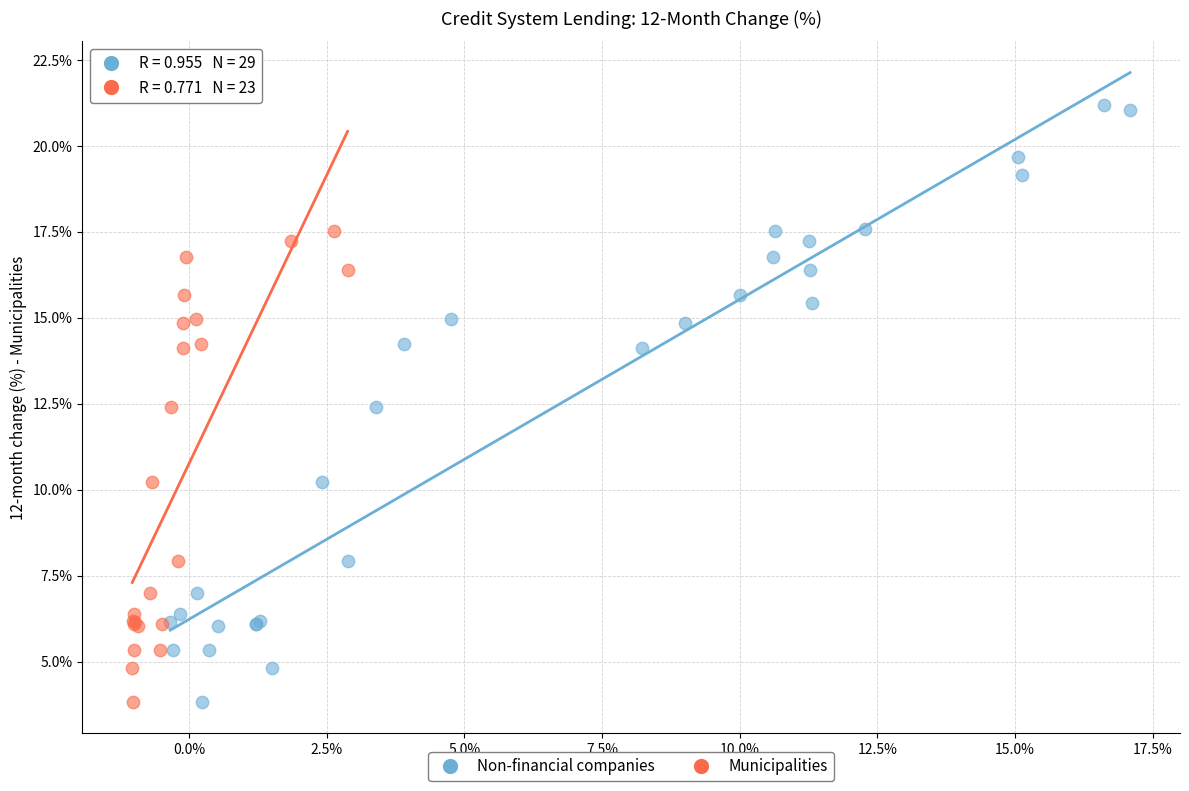

Which series has the widest spread of Y values?

Non-financial companies